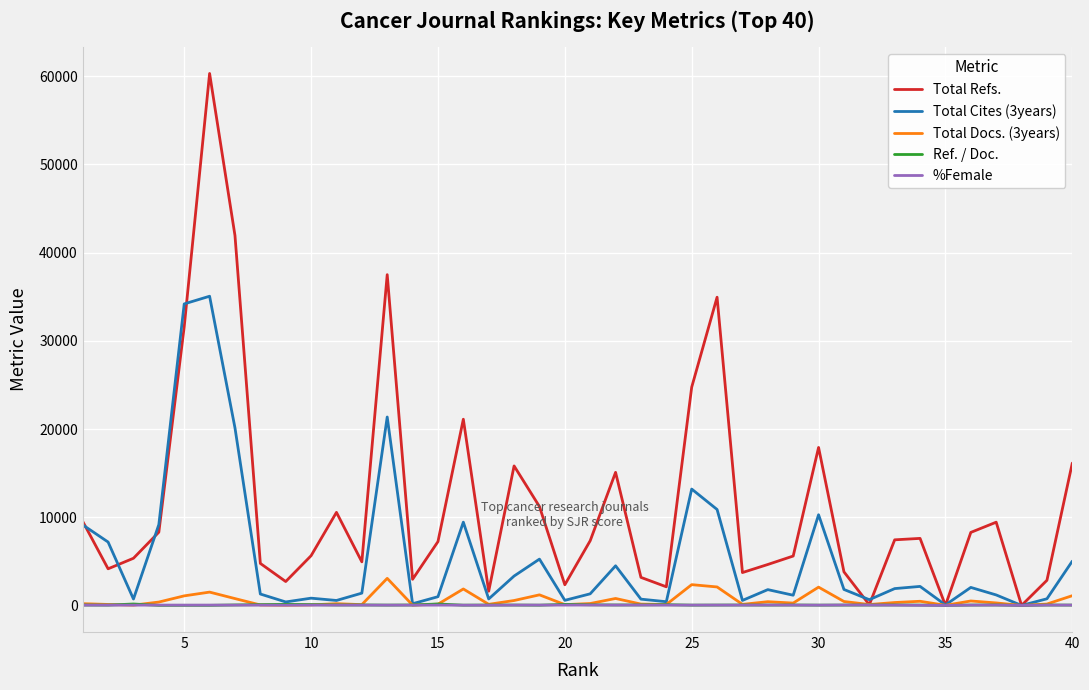

Which series has the widest spread of values?

Total Refs.